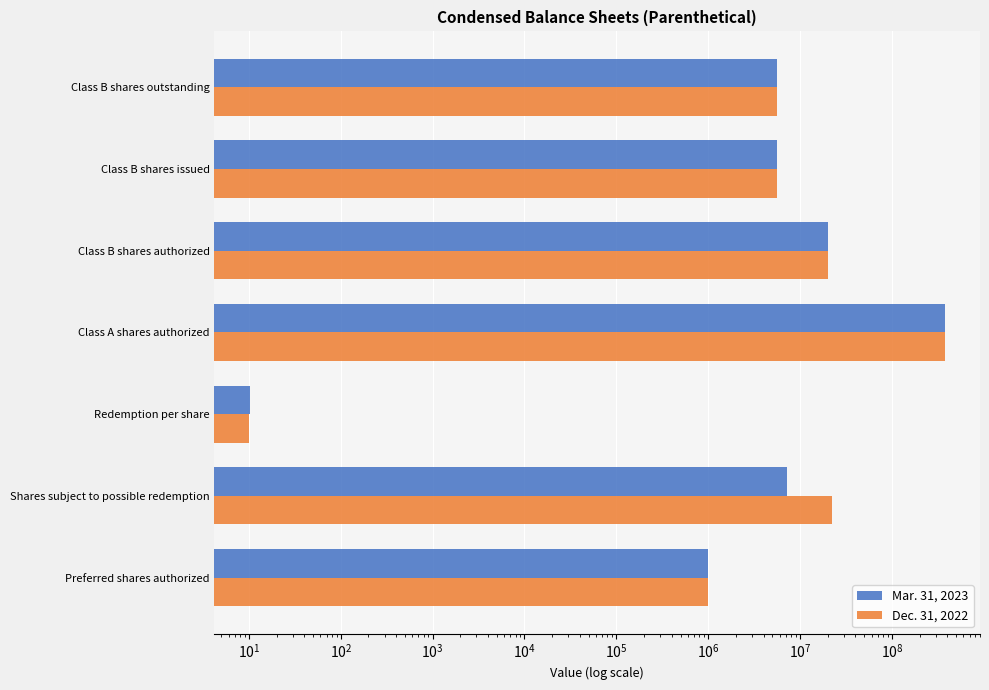

The value of Mar. 31, 2023 at Class B shares authorized is 20000000.0. True or false?

True